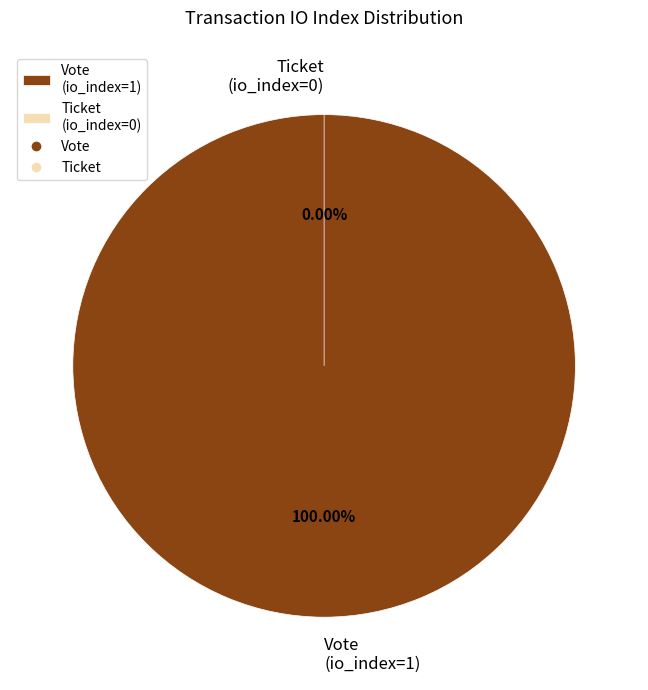

To the nearest percent, what is the average slice percentage?

50%